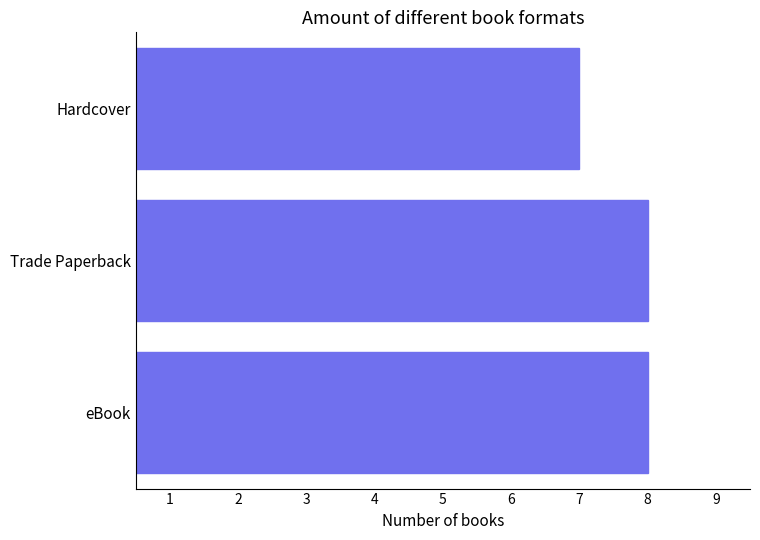

The chart shows a value of 3 at eBook. True or false?

False